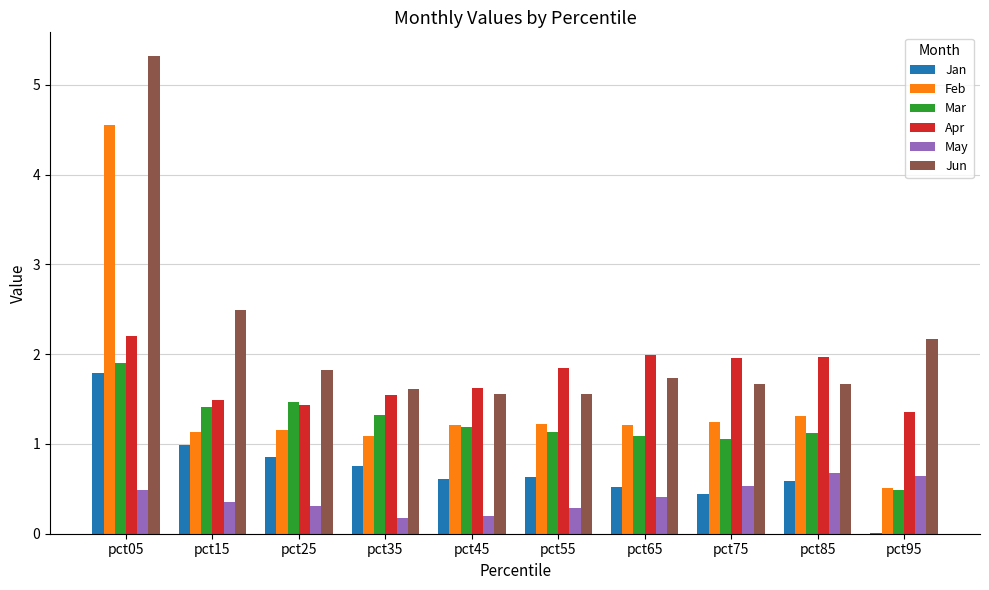

What is the average value of the May series?

0.4